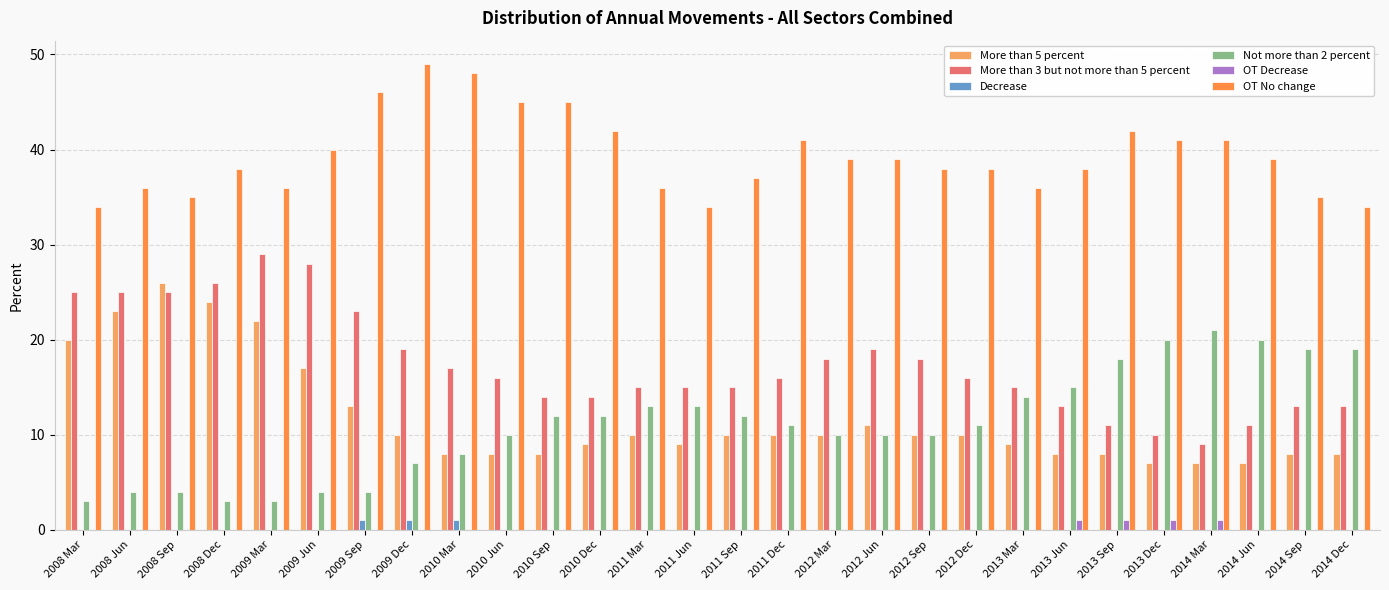

Reading left to right, transcribe all the data shown in this chart.

More than 5 percent: 2008 Mar=20	2008 Jun=23	2008 Sep=26	2008 Dec=24	2009 Mar=22	2009 Jun=17	2009 Sep=13	2009 Dec=10	2010 Mar=8	2010 Jun=8	2010 Sep=8	2010 Dec=9	2011 Mar=10	2011 Jun=9	2011 Sep=10	2011 Dec=10	2012 Mar=10	2012 Jun=11	2012 Sep=10	2012 Dec=10	2013 Mar=9	2013 Jun=8	2013 Sep=8	2013 Dec=7	2014 Mar=7	2014 Jun=7	2014 Sep=8	2014 Dec=8
More than 3 but not more than 5 percent: 2008 Mar=25	2008 Jun=25	2008 Sep=25	2008 Dec=26	2009 Mar=29	2009 Jun=28	2009 Sep=23	2009 Dec=19	2010 Mar=17	2010 Jun=16	2010 Sep=14	2010 Dec=14	2011 Mar=15	2011 Jun=15	2011 Sep=15	2011 Dec=16	2012 Mar=18	2012 Jun=19	2012 Sep=18	2012 Dec=16	2013 Mar=15	2013 Jun=13	2013 Sep=11	2013 Dec=10	2014 Mar=9	2014 Jun=11	2014 Sep=13	2014 Dec=13
Decrease: 2008 Mar=0	2008 Jun=0	2008 Sep=0	2008 Dec=0	2009 Mar=0	2009 Jun=0	2009 Sep=1	2009 Dec=1	2010 Mar=1	2010 Jun=0	2010 Sep=0	2010 Dec=0	2011 Mar=0	2011 Jun=0	2011 Sep=0	2011 Dec=0	2012 Mar=0	2012 Jun=0	2012 Sep=0	2012 Dec=0	2013 Mar=0	2013 Jun=0	2013 Sep=0	2013 Dec=0	2014 Mar=0	2014 Jun=0	2014 Sep=0	2014 Dec=0
Not more than 2 percent: 2008 Mar=3	2008 Jun=4	2008 Sep=4	2008 Dec=3	2009 Mar=3	2009 Jun=4	2009 Sep=4	2009 Dec=7	2010 Mar=8	2010 Jun=10	2010 Sep=12	2010 Dec=12	2011 Mar=13	2011 Jun=13	2011 Sep=12	2011 Dec=11	2012 Mar=10	2012 Jun=10	2012 Sep=10	2012 Dec=11	2013 Mar=14	2013 Jun=15	2013 Sep=18	2013 Dec=20	2014 Mar=21	2014 Jun=20	2014 Sep=19	2014 Dec=19
OT Decrease: 2008 Mar=0	2008 Jun=0	2008 Sep=0	2008 Dec=0	2009 Mar=0	2009 Jun=0	2009 Sep=0	2009 Dec=0	2010 Mar=0	2010 Jun=0	2010 Sep=0	2010 Dec=0	2011 Mar=0	2011 Jun=0	2011 Sep=0	2011 Dec=0	2012 Mar=0	2012 Jun=0	2012 Sep=0	2012 Dec=0	2013 Mar=0	2013 Jun=1	2013 Sep=1	2013 Dec=1	2014 Mar=1	2014 Jun=0	2014 Sep=0	2014 Dec=0
OT No change: 2008 Mar=34	2008 Jun=36	2008 Sep=35	2008 Dec=38	2009 Mar=36	2009 Jun=40	2009 Sep=46	2009 Dec=49	2010 Mar=48	2010 Jun=45	2010 Sep=45	2010 Dec=42	2011 Mar=36	2011 Jun=34	2011 Sep=37	2011 Dec=41	2012 Mar=39	2012 Jun=39	2012 Sep=38	2012 Dec=38	2013 Mar=36	2013 Jun=38	2013 Sep=42	2013 Dec=41	2014 Mar=41	2014 Jun=39	2014 Sep=35	2014 Dec=34